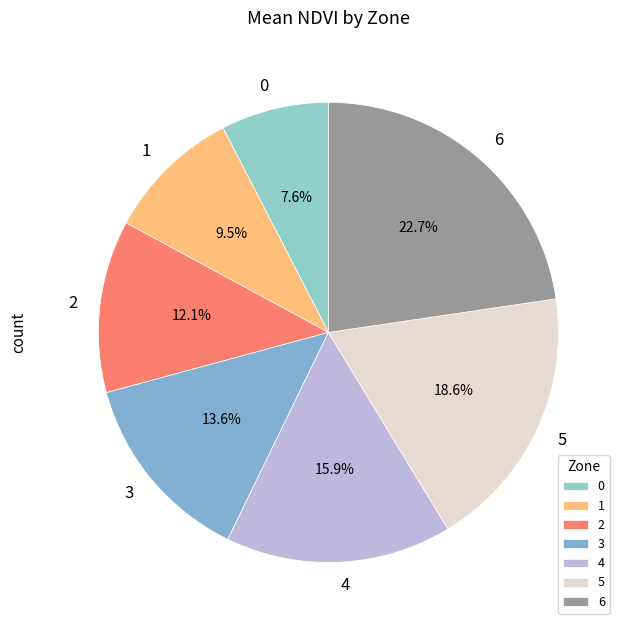

Between 3 and 5, which is larger?

5